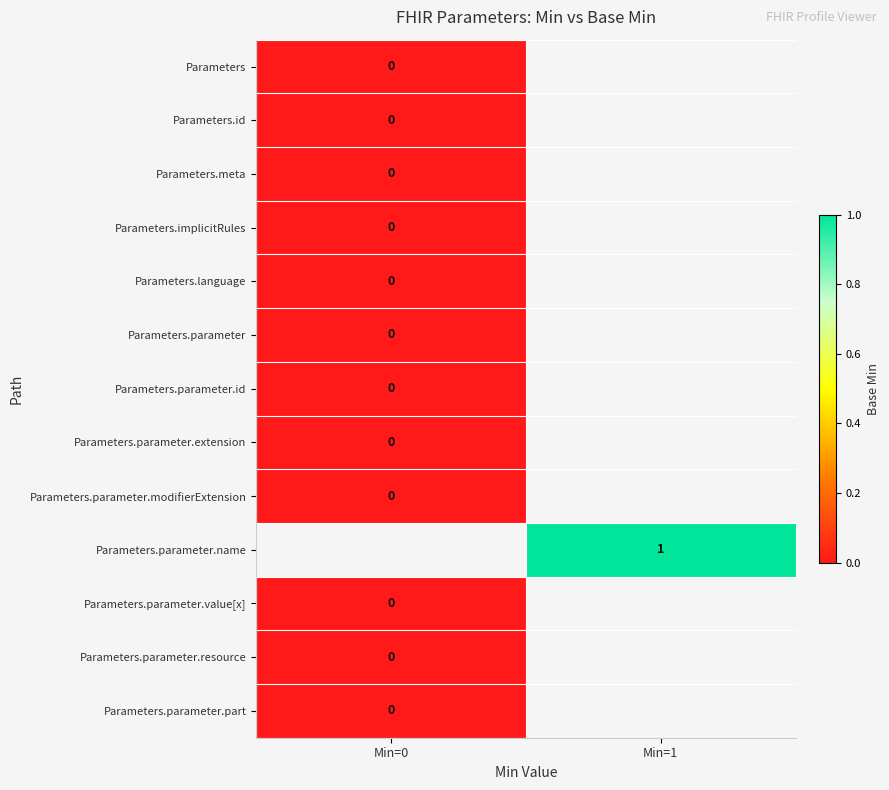

List the series in order of their peak value, lowest first.

Parameters, Parameters.id, Parameters.meta, Parameters.implicitRules, Parameters.language, Parameters.parameter, Parameters.parameter.id, Parameters.parameter.extension, Parameters.parameter.modifierExtension, Parameters.parameter.name, Parameters.parameter.value[x], Parameters.parameter.resource, Parameters.parameter.part